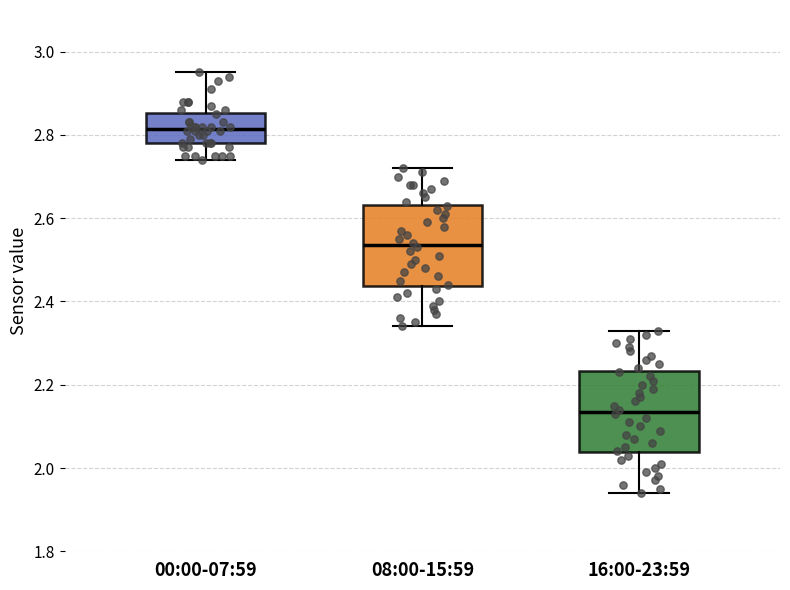

Reading left to right, read every box against the y-axis: the position of its median line, the range the box covers, and the ends of its whiskers. The values are not printed on the chart, so give them approximately, as read against the axis.

00:00-07:59: median 2.82, box 2.78 to 2.86, whiskers 2.74 to 2.96
08:00-15:59: median 2.54, box 2.44 to 2.64, whiskers 2.34 to 2.72
16:00-23:59: median 2.14, box 2.04 to 2.24, whiskers 1.94 to 2.34